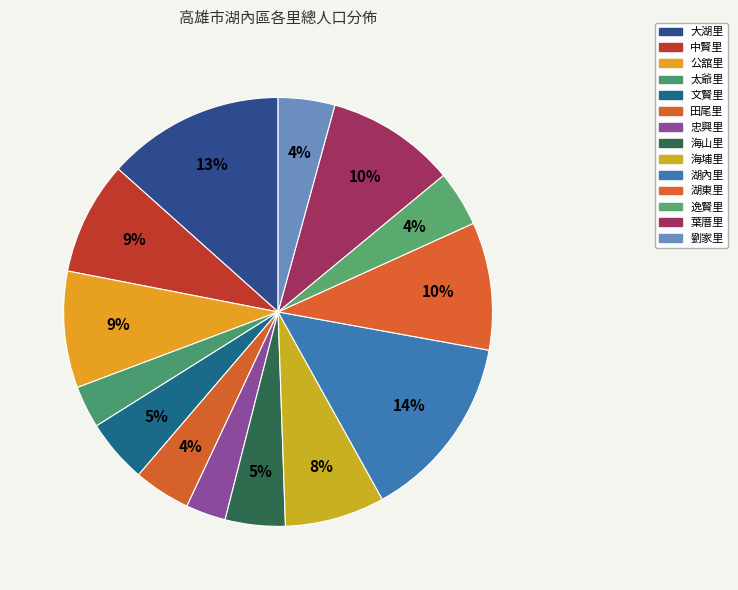

Which category has the smallest portion of the pie?

忠興里